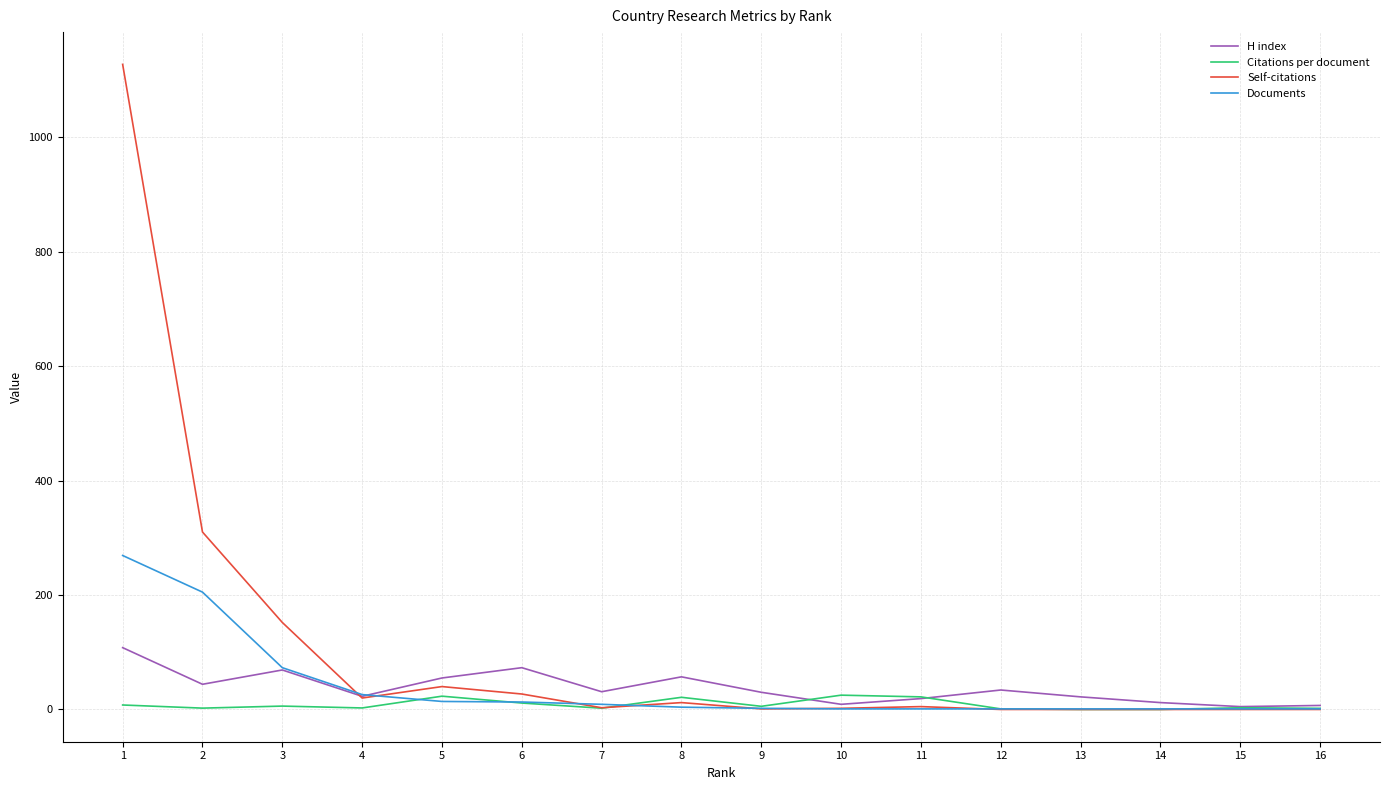

Which series has the widest spread of values?

Self-citations